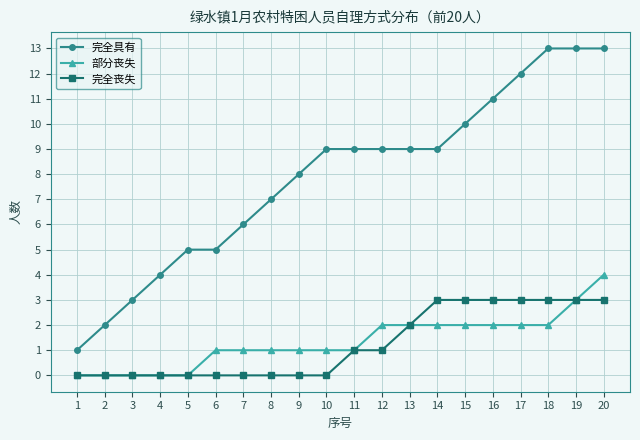

How many series are shown in this chart?

3